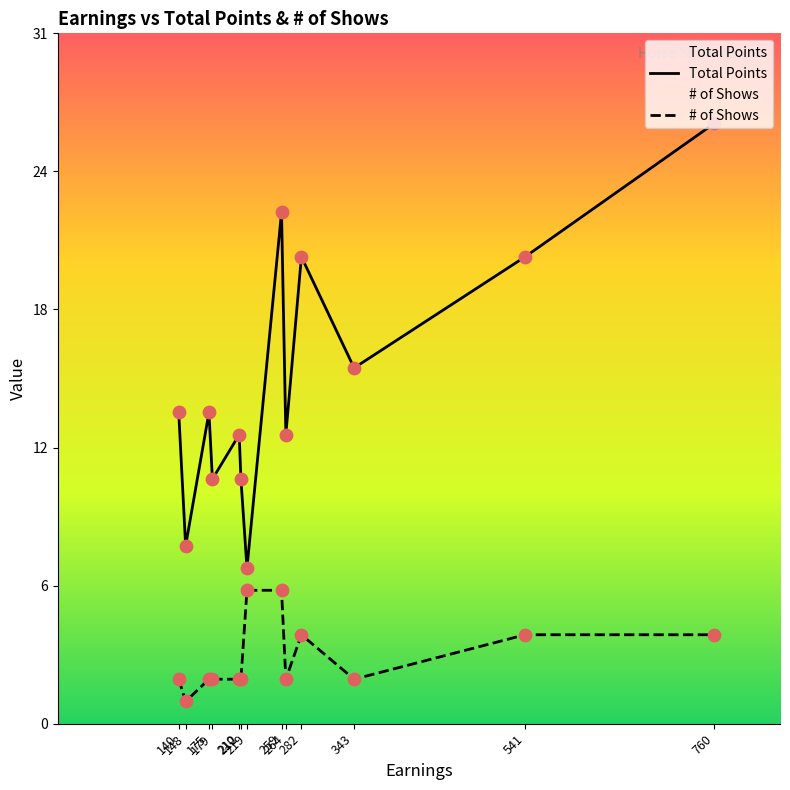

Which series has the largest Y range (max minus min)?

Total Points